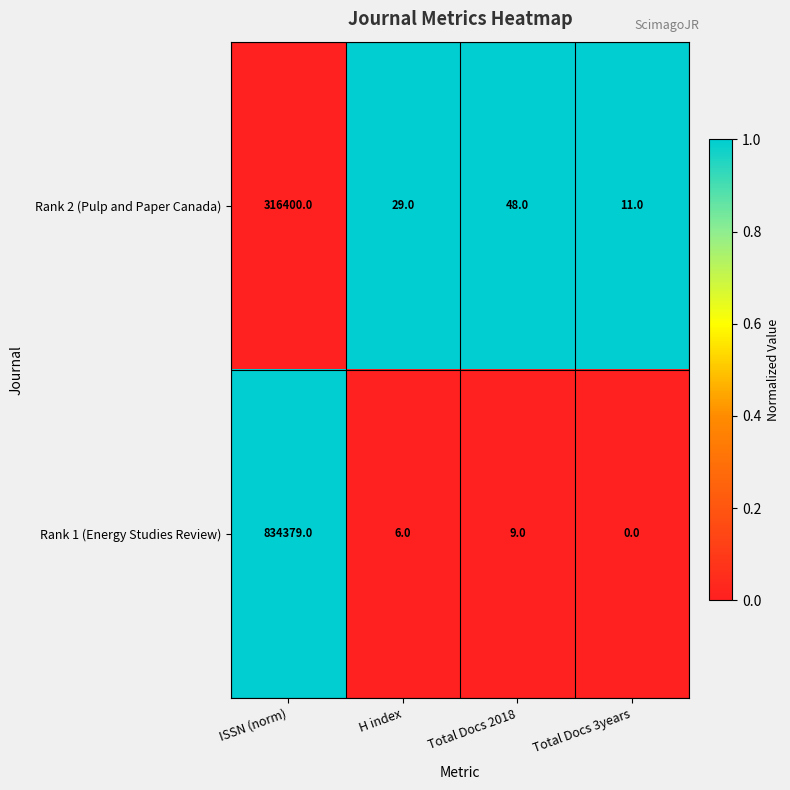

At Total Docs 3years, list the series in order from smallest to largest.

Rank 1 (Energy Studies Review), Rank 2 (Pulp and Paper Canada)